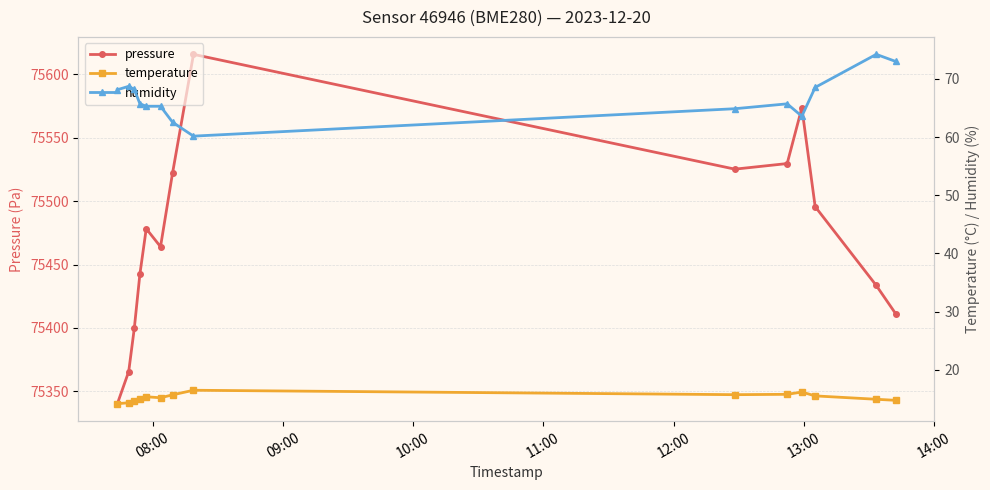

True or false: pressure has more than 2 points higher than both neighbors.

True